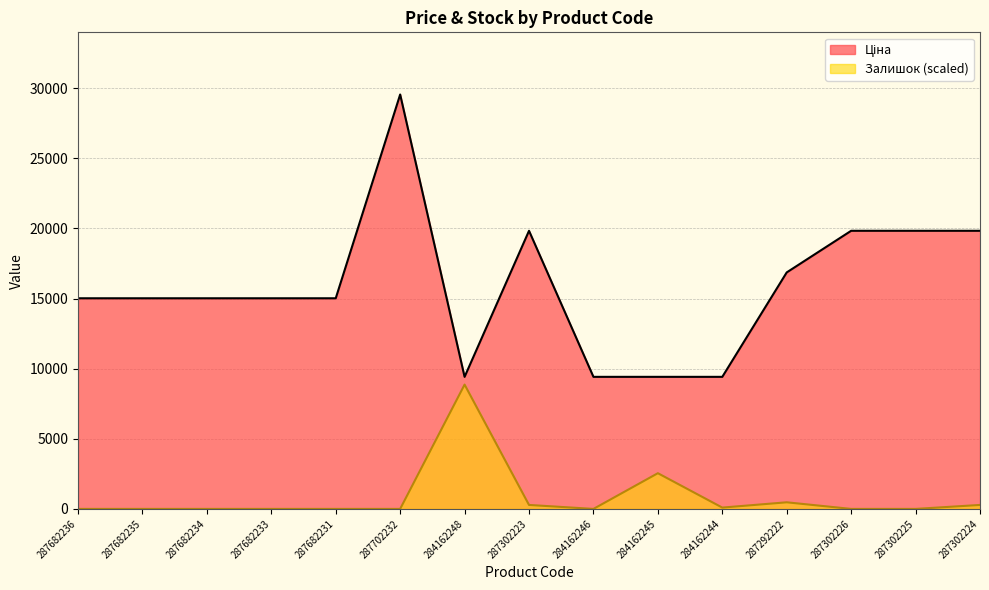

Does the chart have visible grid lines?

Yes